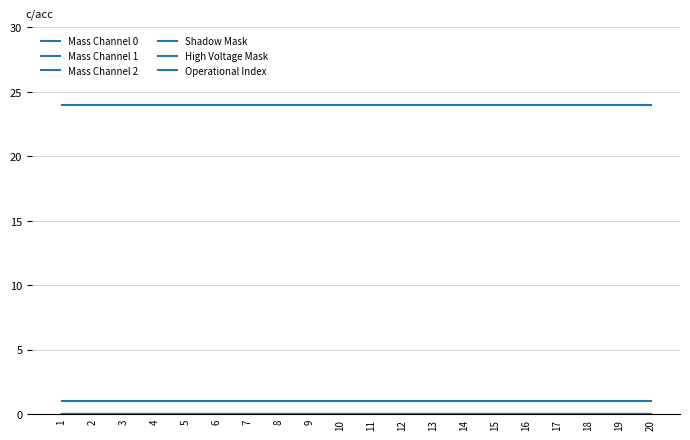

Does the chart have visible grid lines?

Yes